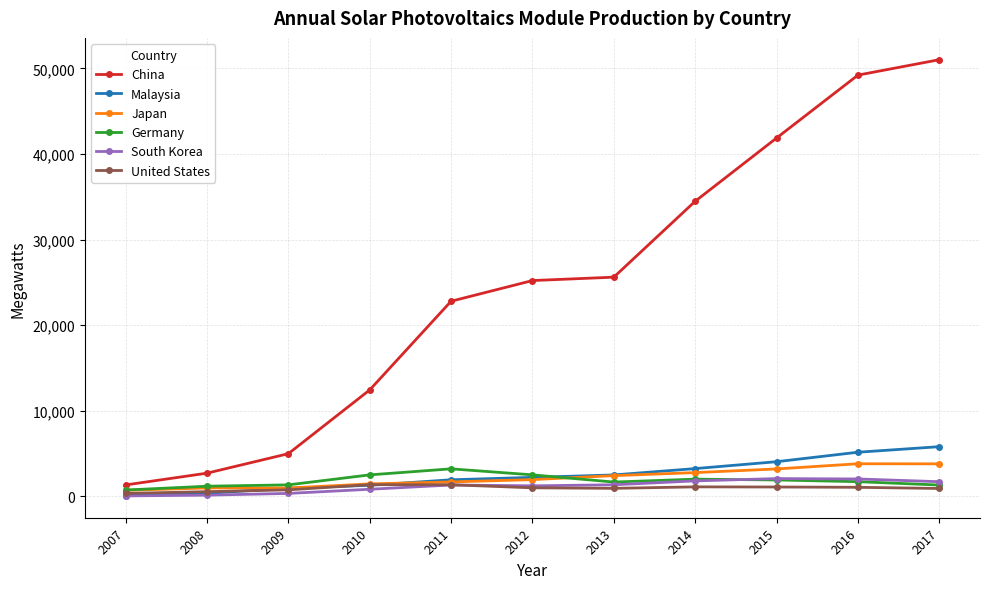

What is the maximum value shown in the chart?

51011.0